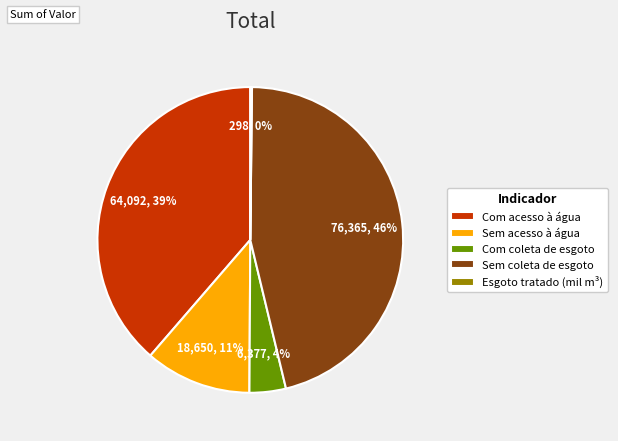

Do Com acesso à água and Com coleta de esgoto together represent more than half of the pie?

No